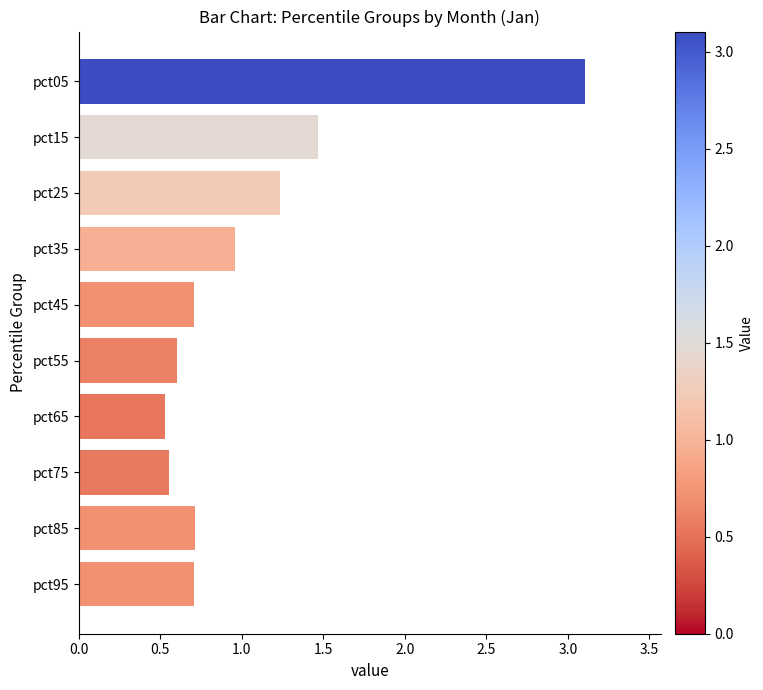

What is the value of the 5th bar from the top?

0.7